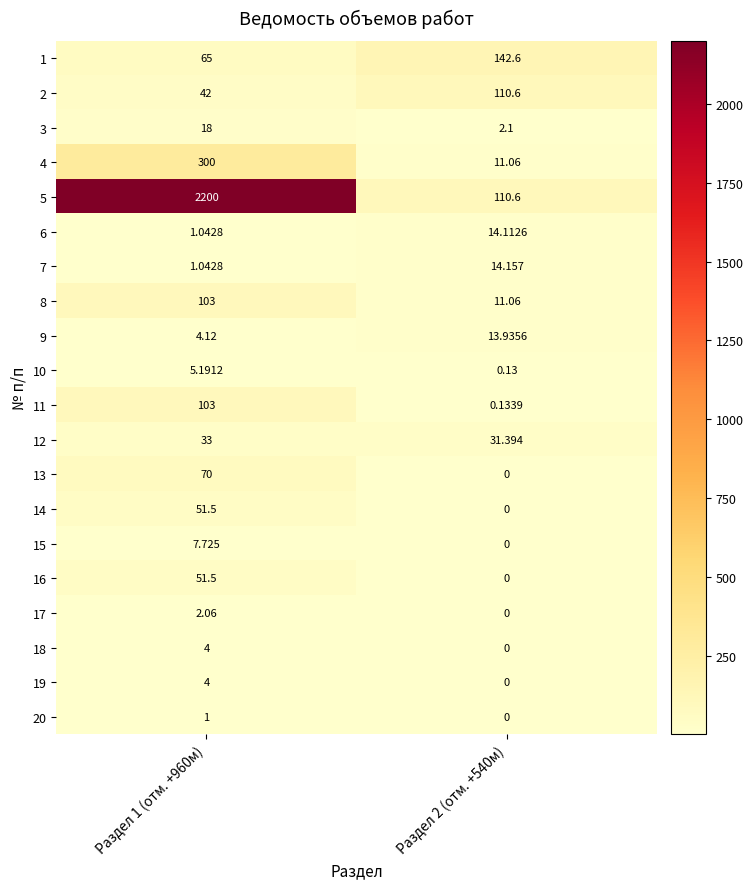

Is the value of 17 at Раздел 1 (отм. +960м) greater than the value of 11 at Раздел 1 (отм. +960м)?

No